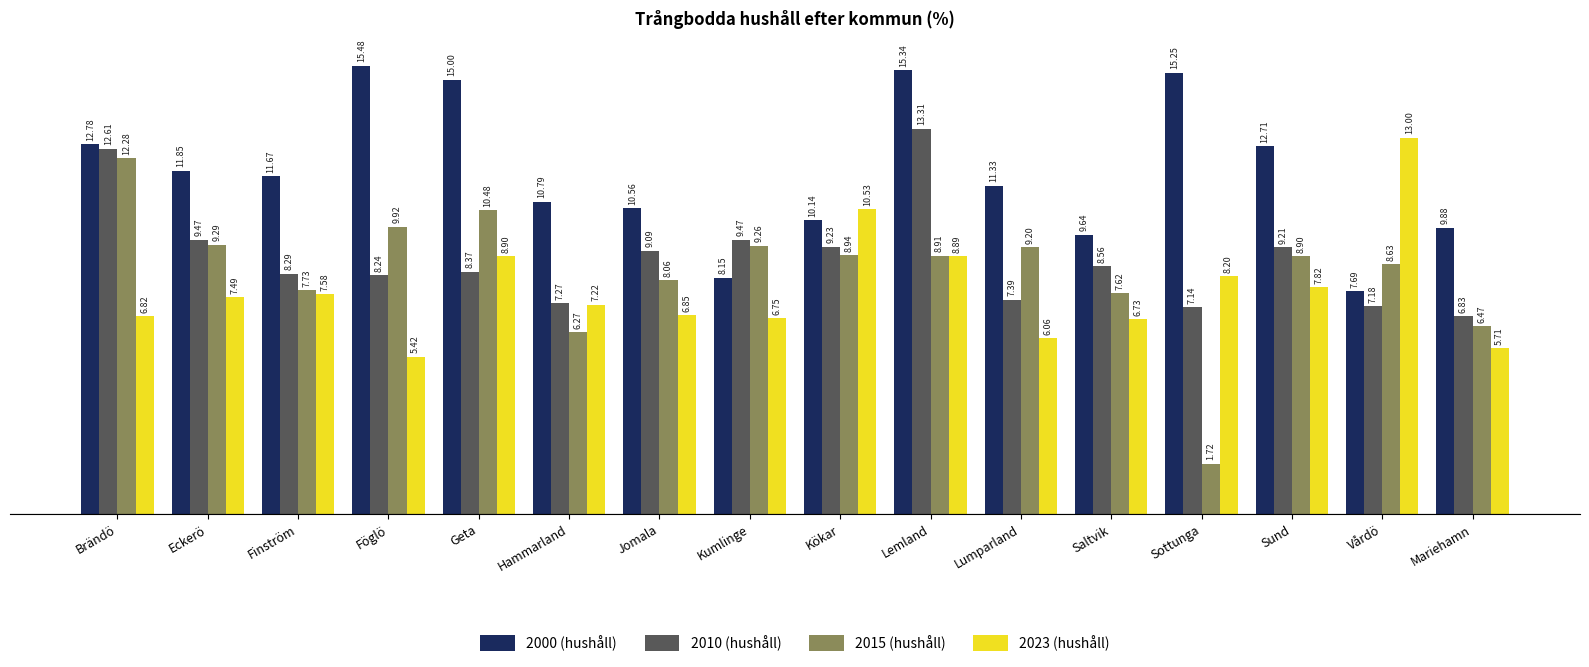

At Geta, list the series in order from smallest to largest.

2010 (hushåll), 2023 (hushåll), 2015 (hushåll), 2000 (hushåll)